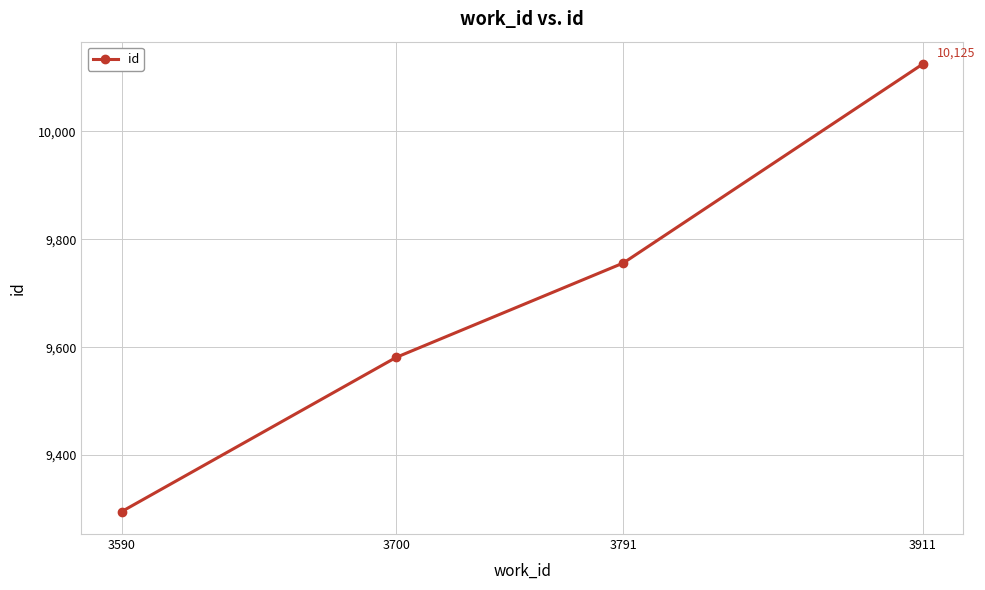

True or false: the data shows 12628 at 3700.

False